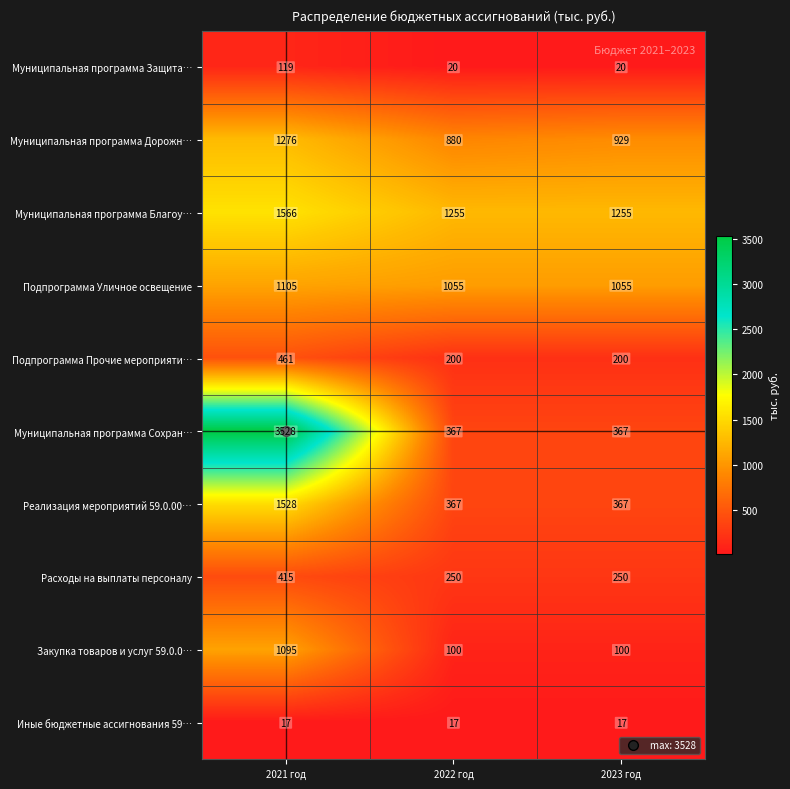

At which category does the chart reach its peak across all series?

2021 год